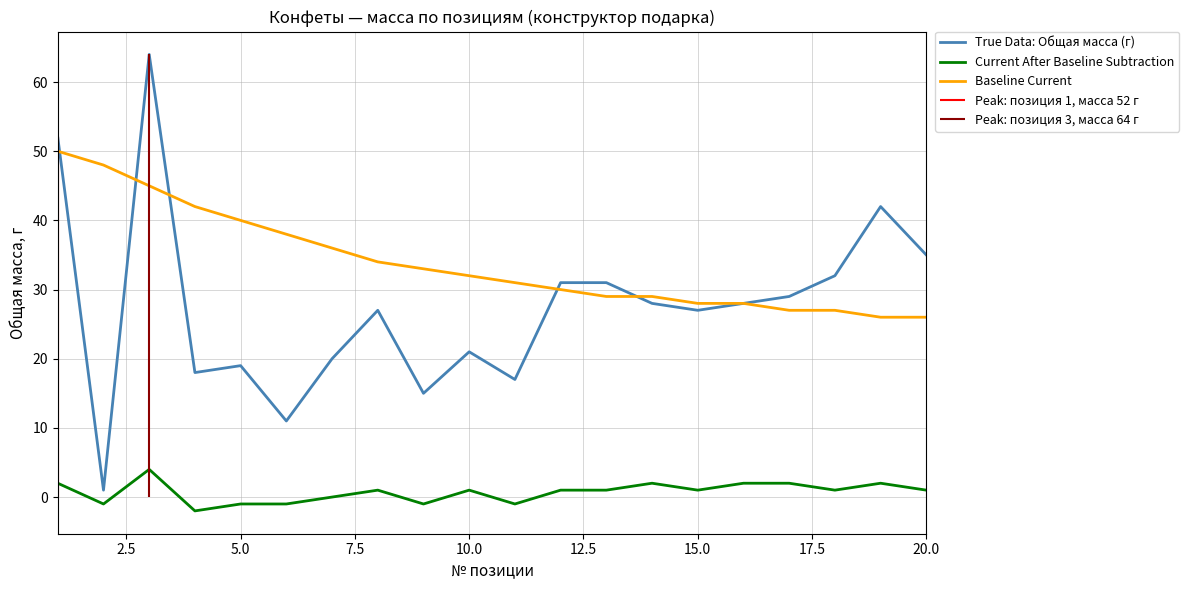

What is the value of the Current After Baseline Subtraction point at the 2nd from the left?

-1